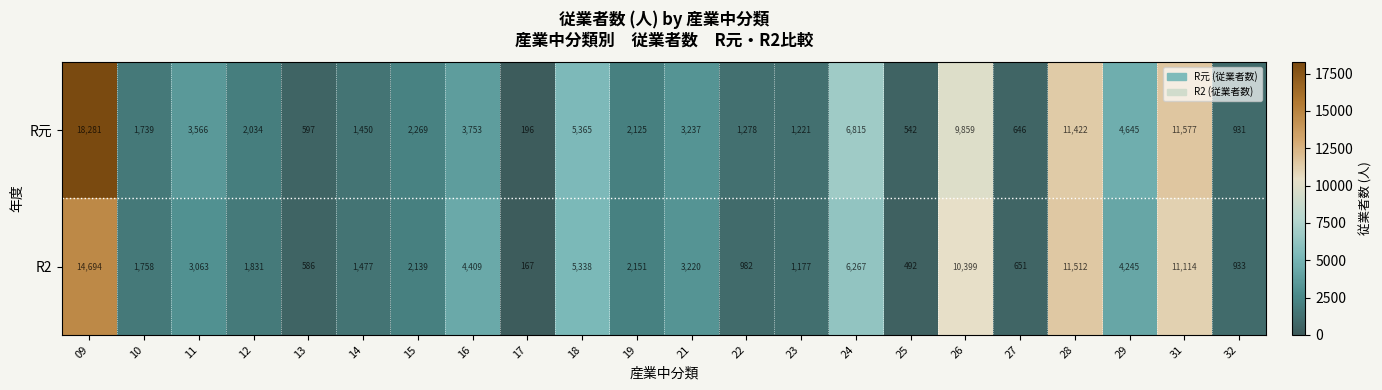

What is the highest value of the R元 series?

18281